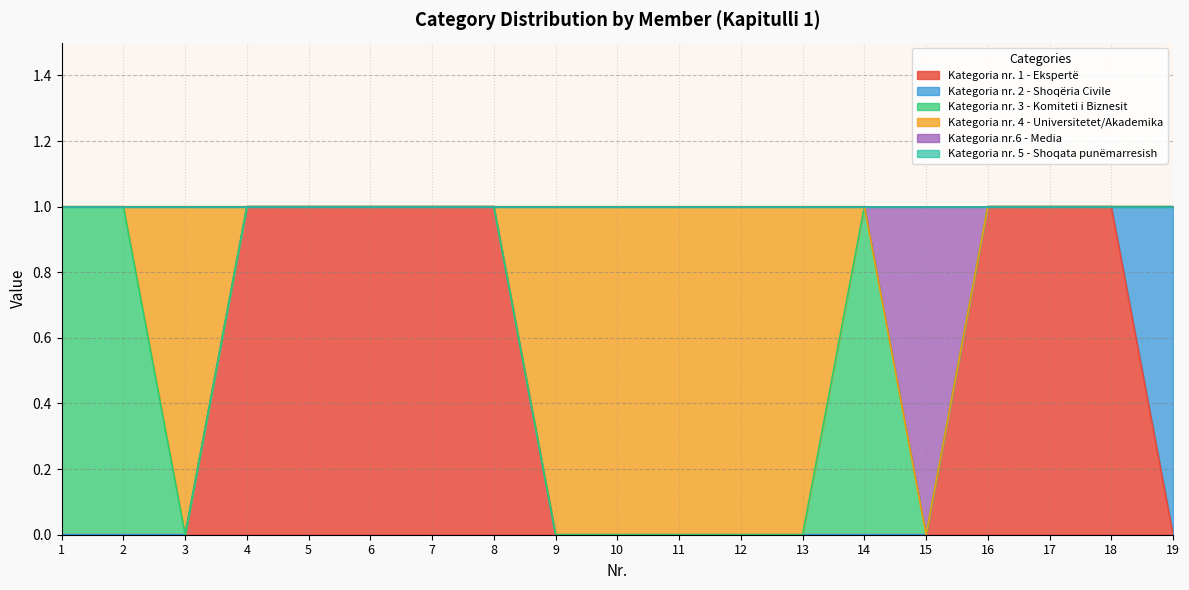

True or false: Kategoria nr. 1 - Ekspertë and Kategoria nr. 5 - Shoqata punëmarresish intersect in this chart.

False